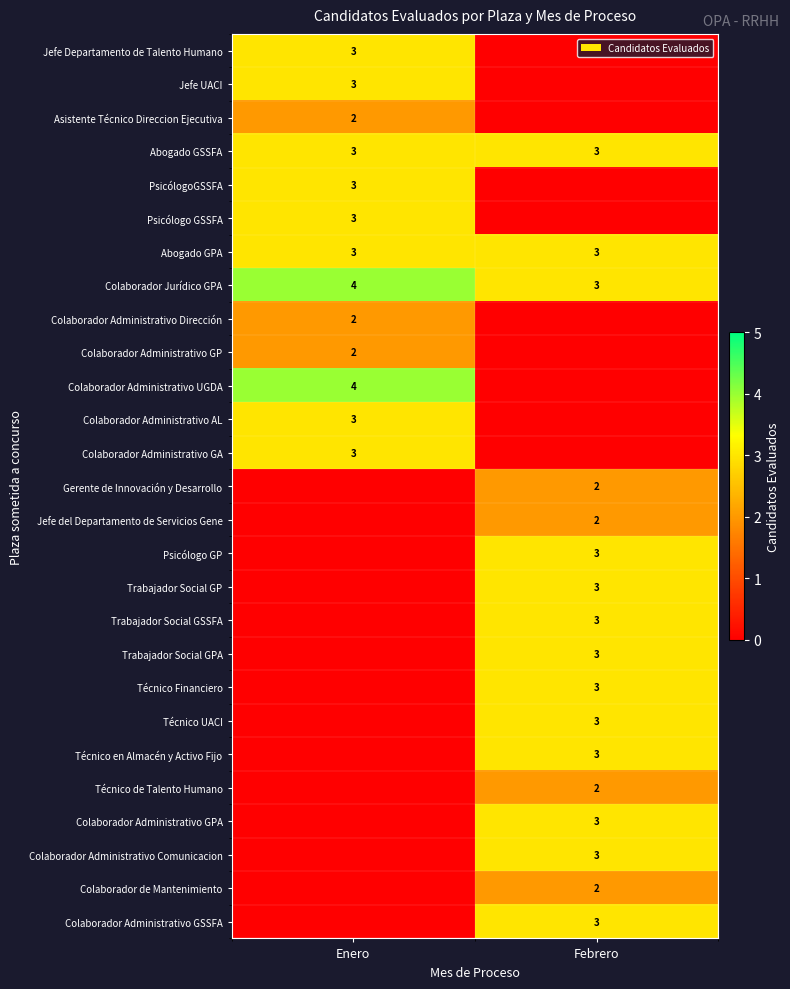

What is the average value of the Abogado GPA series?

3